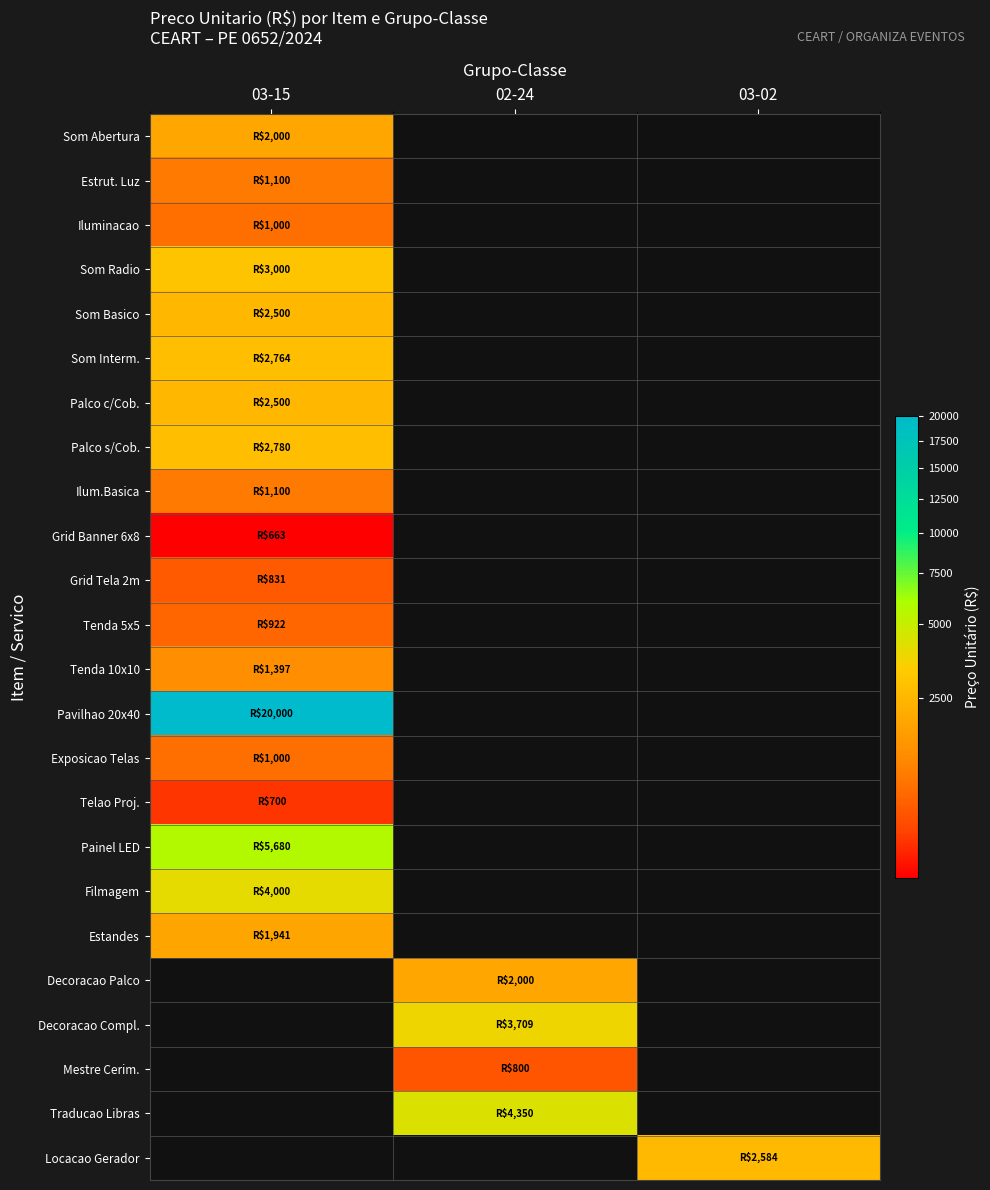

True or false: Painel LED has a value of 5680.0 at 03-15.

True